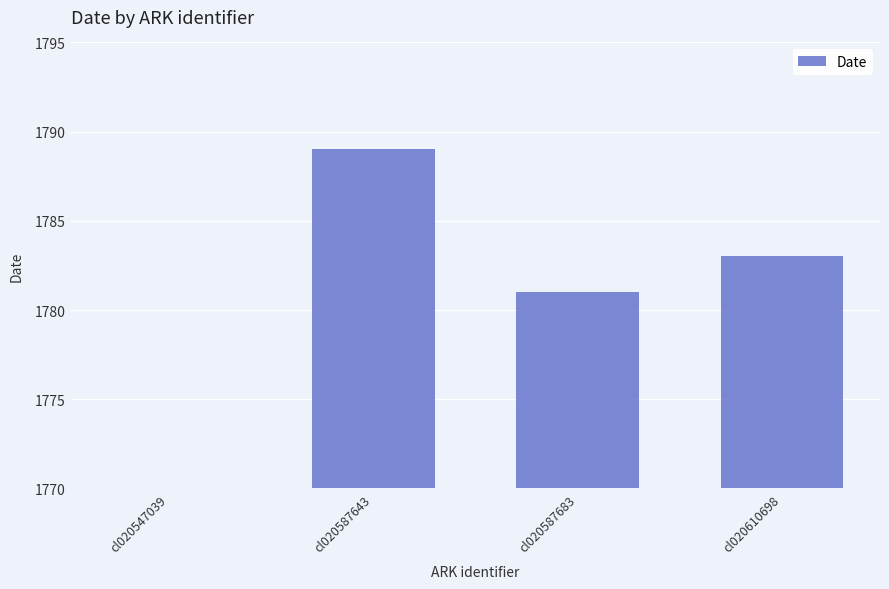

What is the difference between the values at cl020610698 and cl020547039?

1783